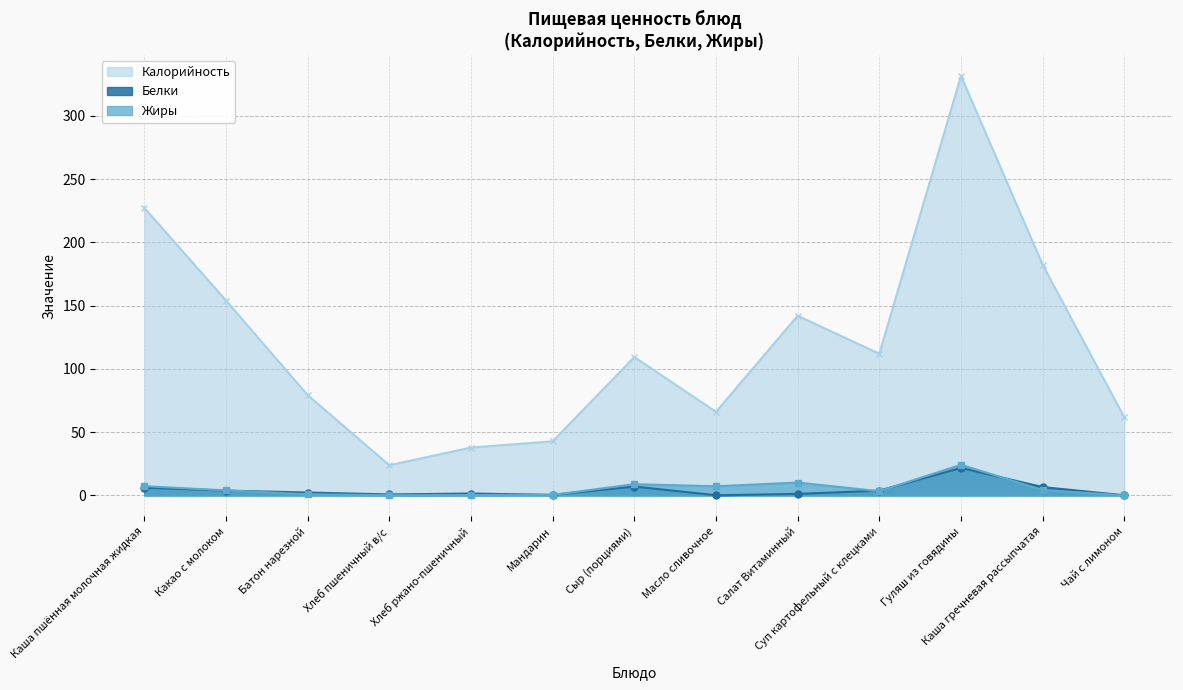

What is the label of the 1st point from the left?

Каша пшённая молочная жидкая